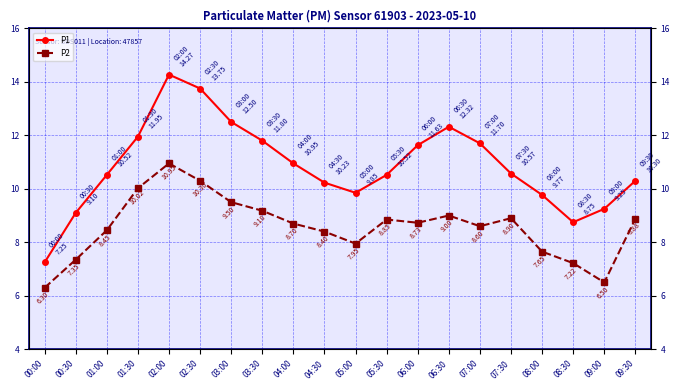

Is it true that P1 equals 2.5 at 01:00?

False